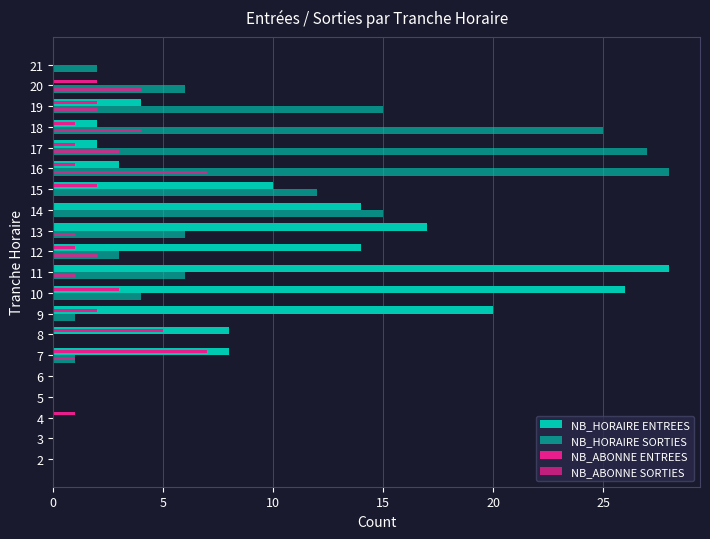

How many categories are shown in the chart?

20